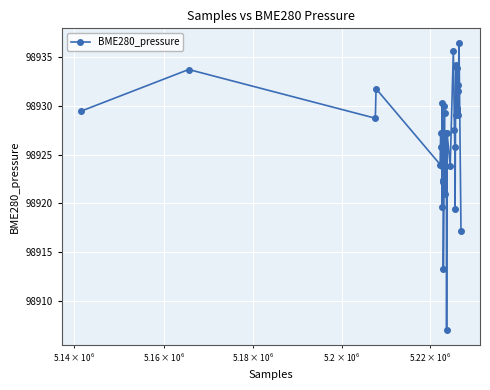

What is the value of the 8th point from the left?

98927.3